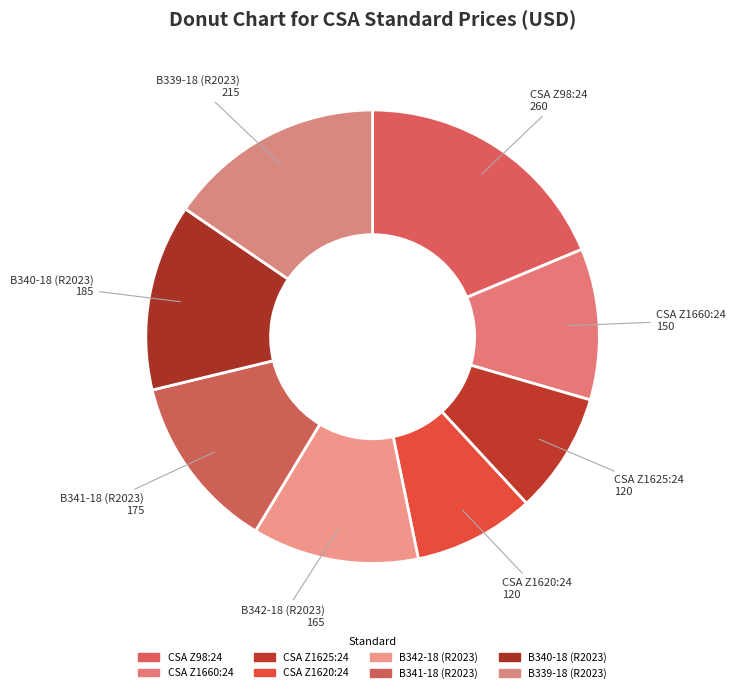

What is the change in value from CSA Z98:24 to B342-18 (R2023)?

-95